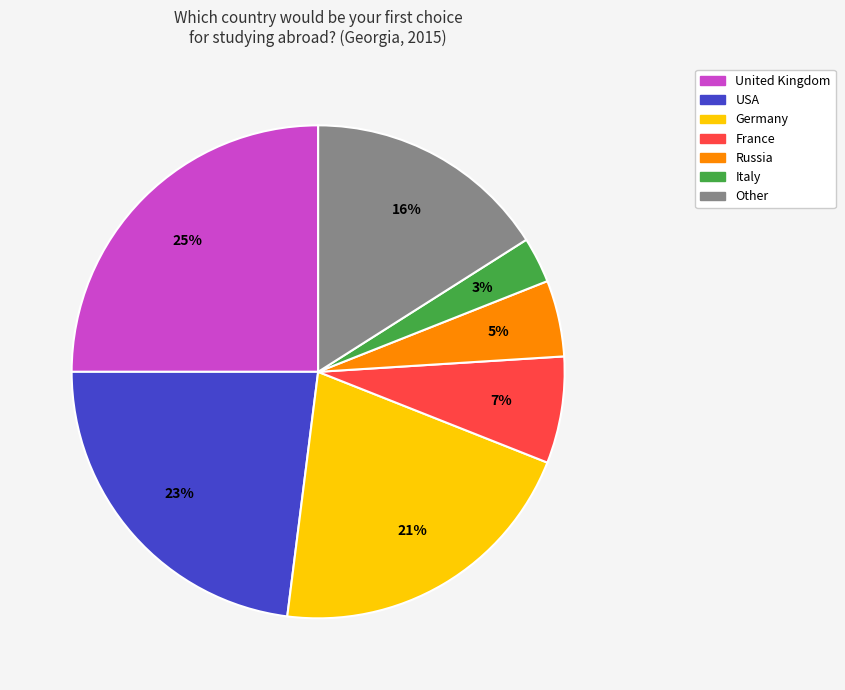

How many slices are in this pie chart?

7